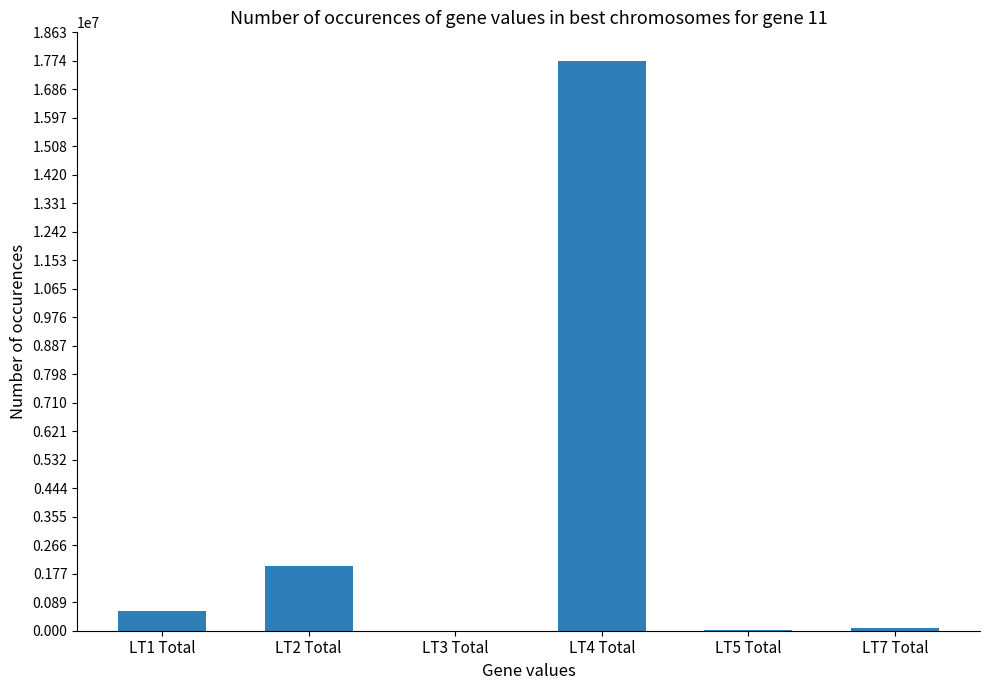

At which label is the value closest to 8874948?

LT2 Total